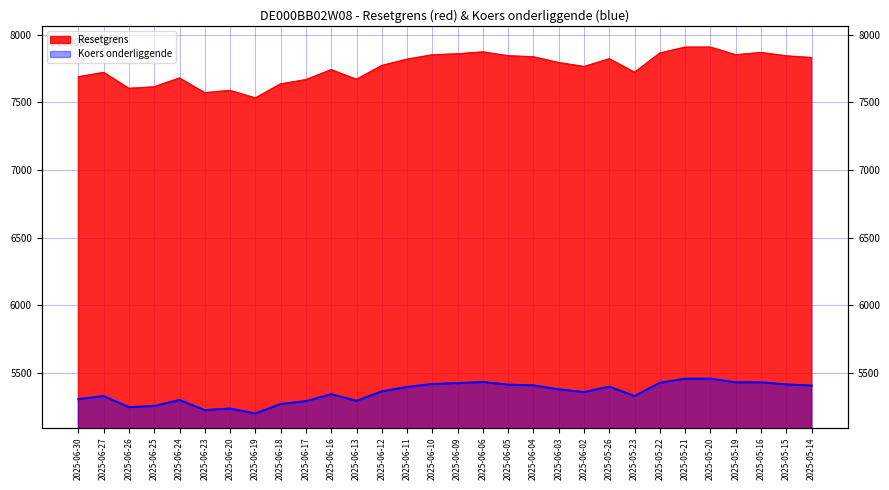

How many categories are shown in the chart?

30